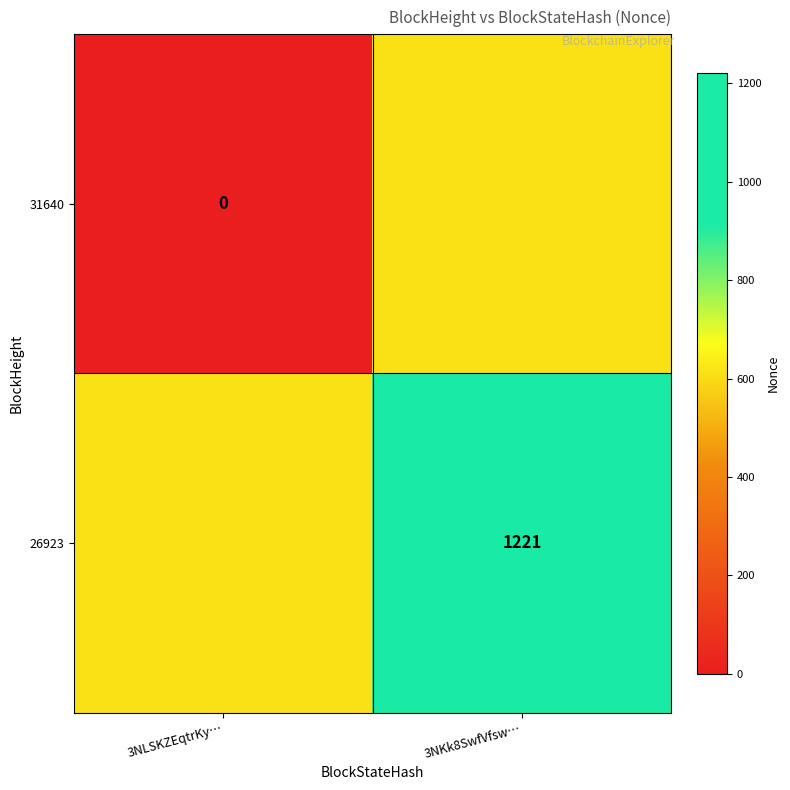

How many distinct data groups are displayed?

2